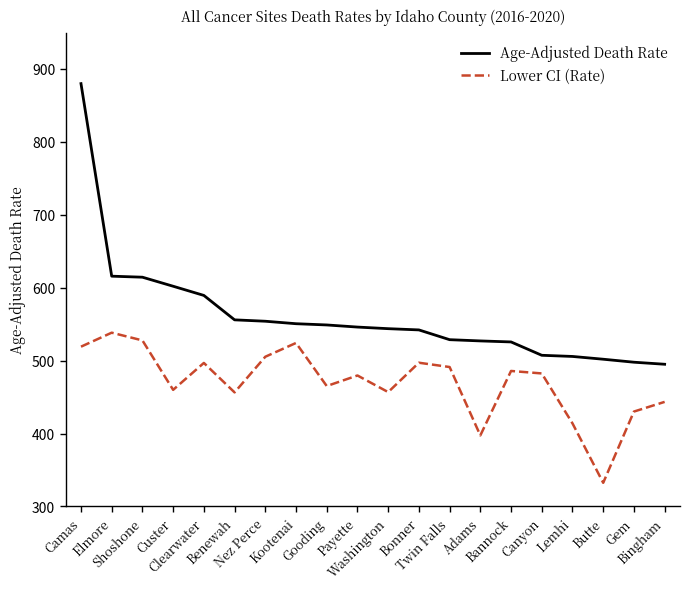

Between Shoshone and Clearwater, which series saw the biggest shift?

Lower CI (Rate)